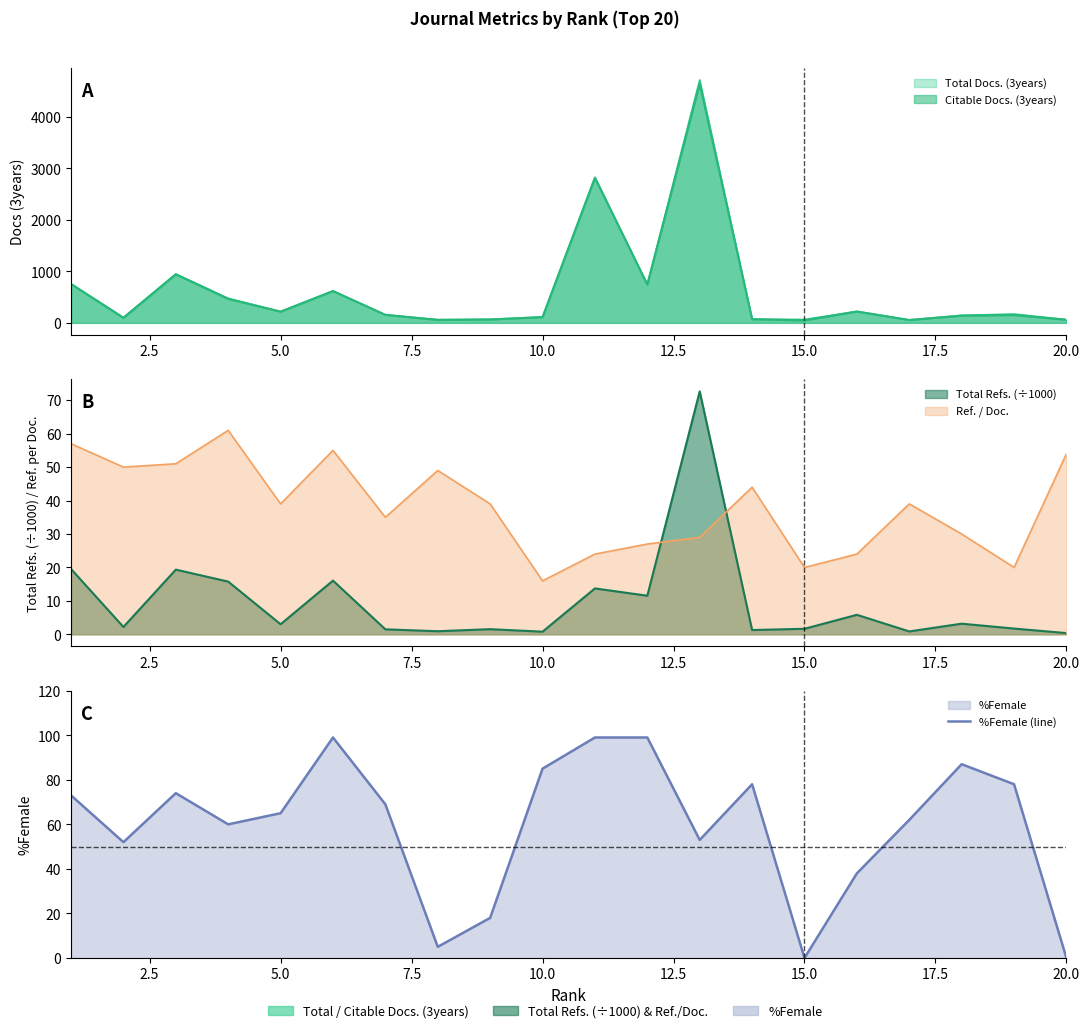

What is the value of the 3rd point from the left?

74